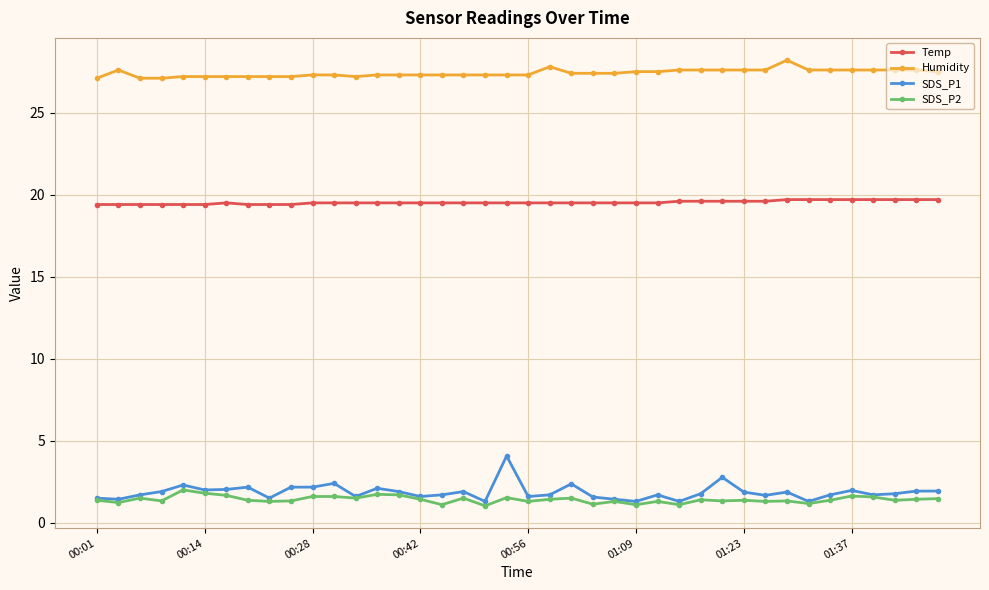

True or false: SDS_P1 has more than 1 interior local peaks.

True